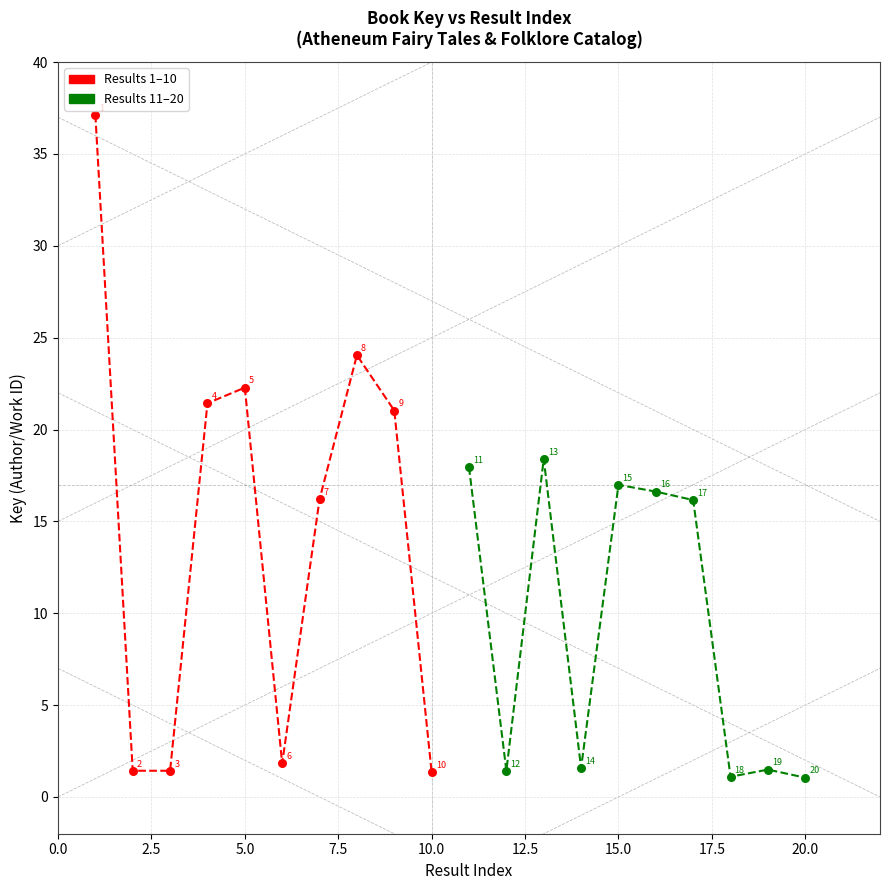

Which series has the widest spread of Y values?

Results 1–10